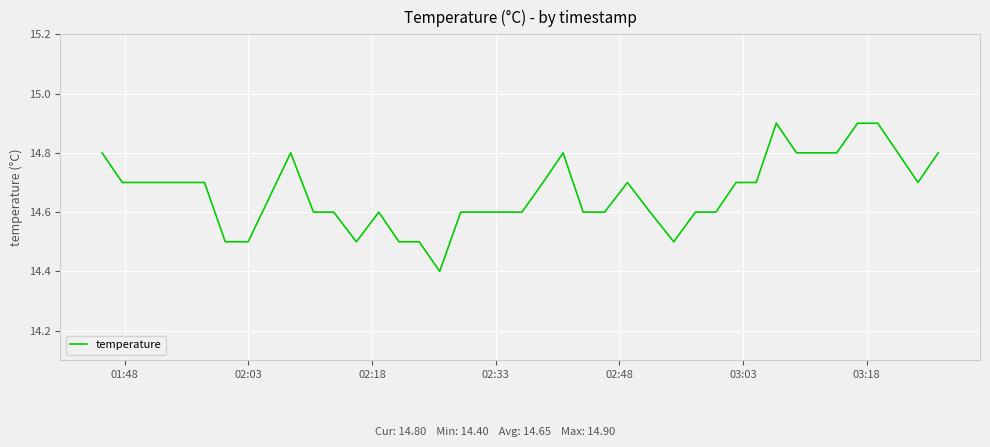

Count the number of data series in this chart.

1